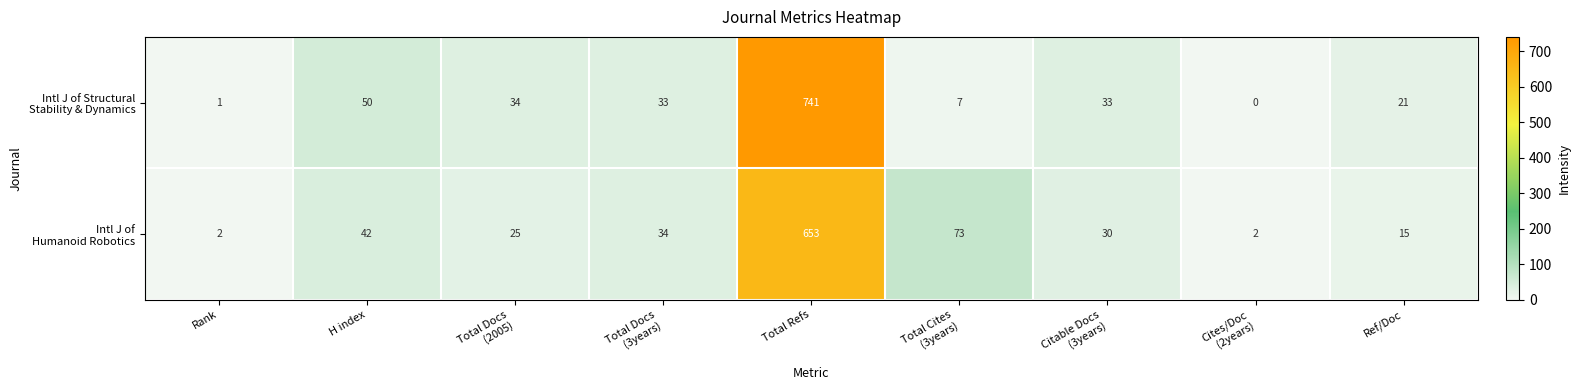

How many distinct data groups are displayed?

2